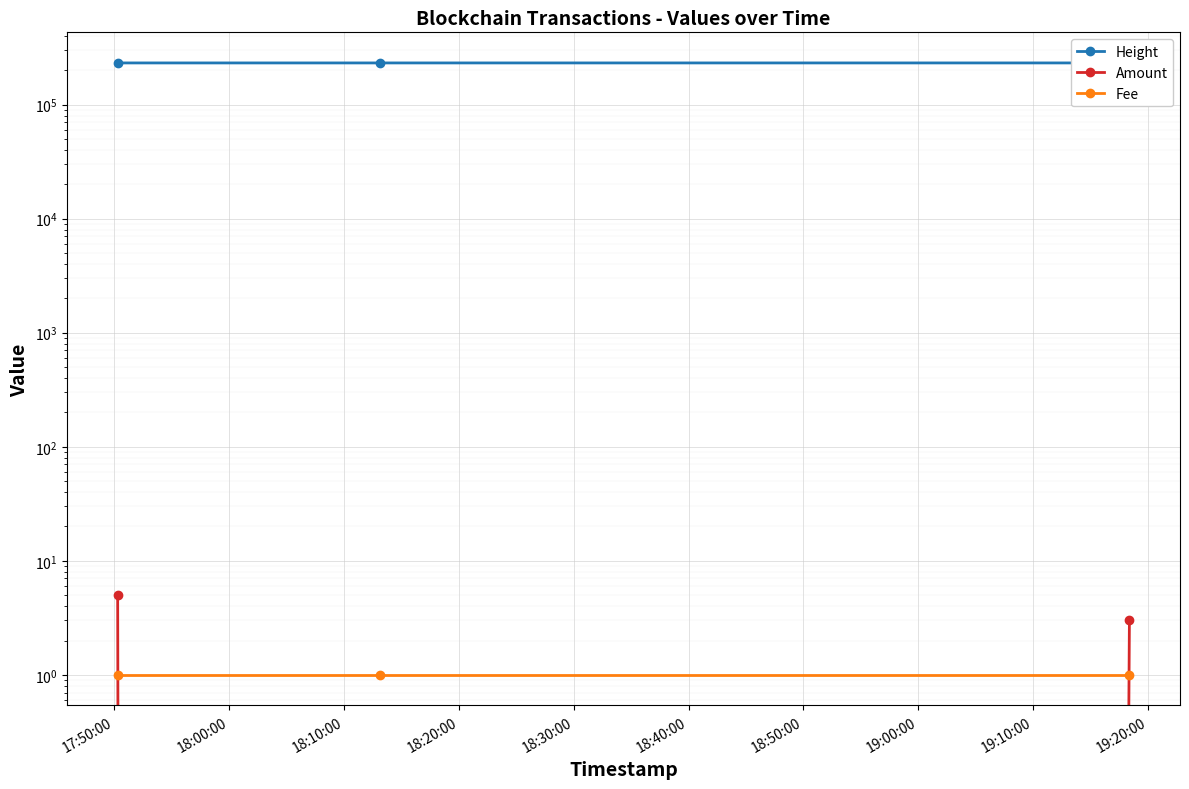

Rank the series by their maximum value, from highest to lowest.

Height, Amount, Fee